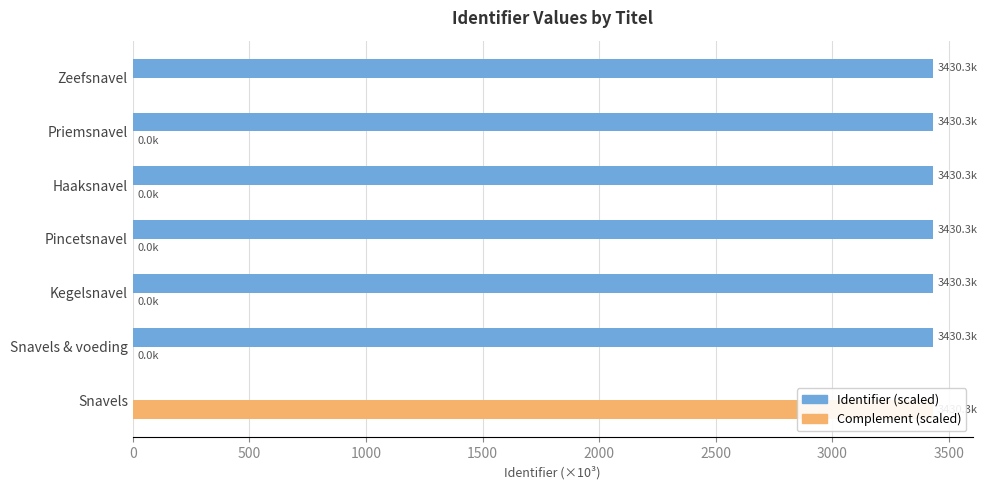

The Identifier (scaled) series shows 3430.3 at Zeefsnavel. True or false?

True